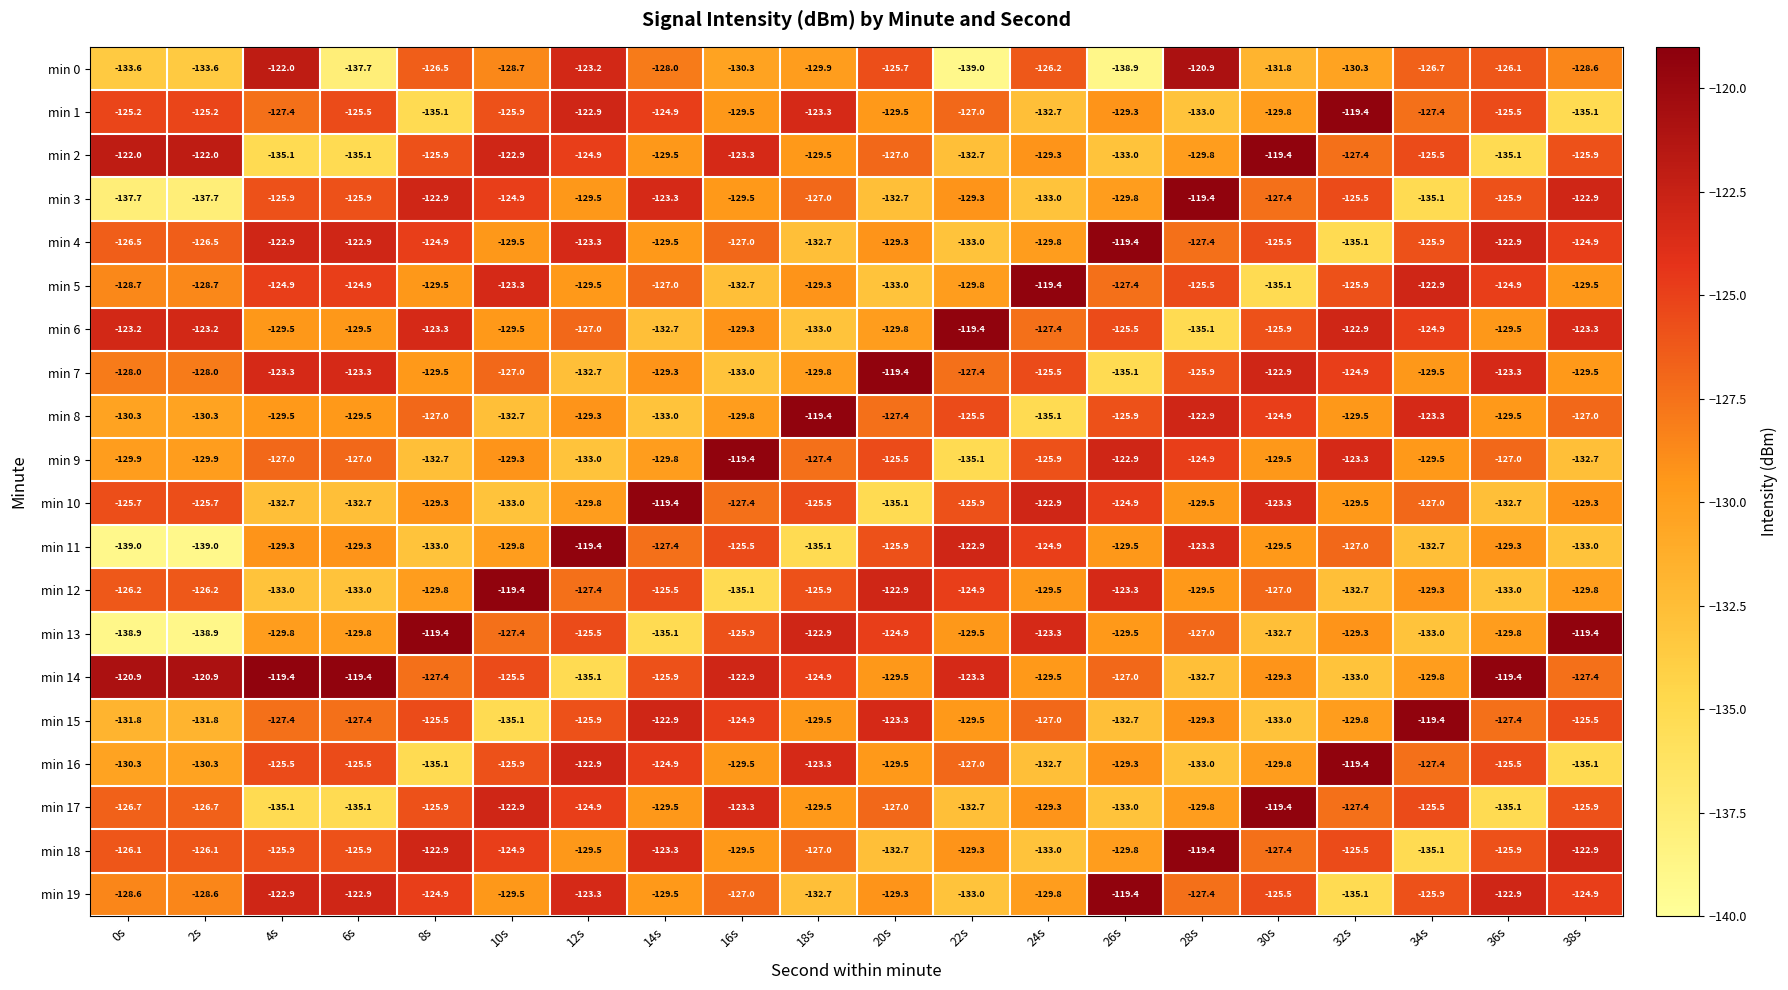

What is the total value across all series at 16s?

-2554.8